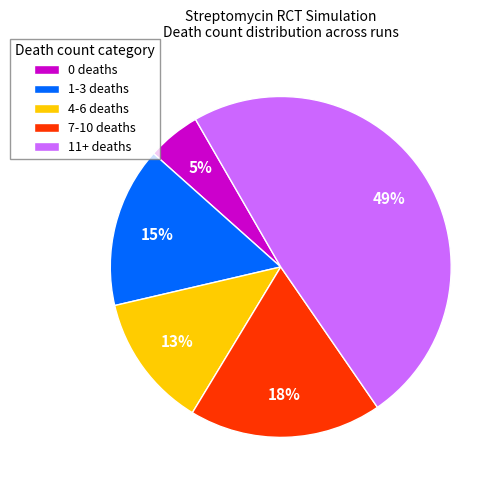

What percentage is the 4-6 deaths slice, to the nearest percent?

13%